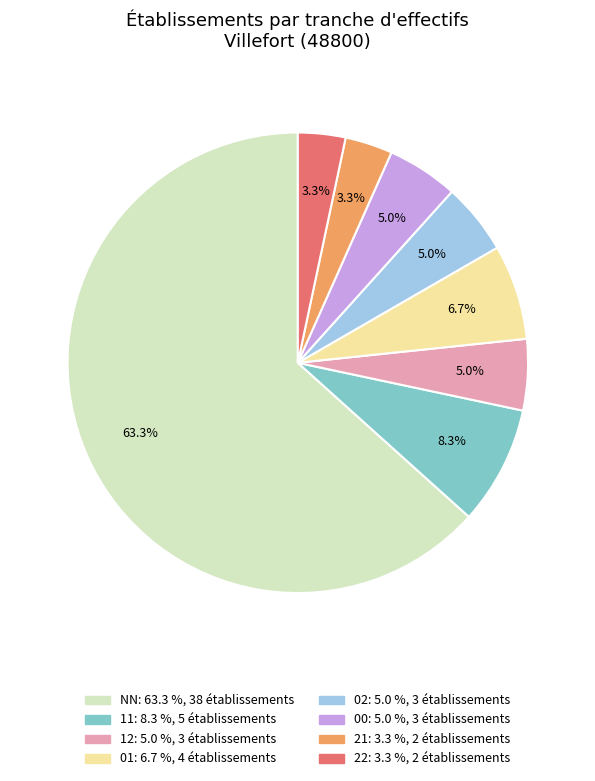

Which slice is the largest?

NN